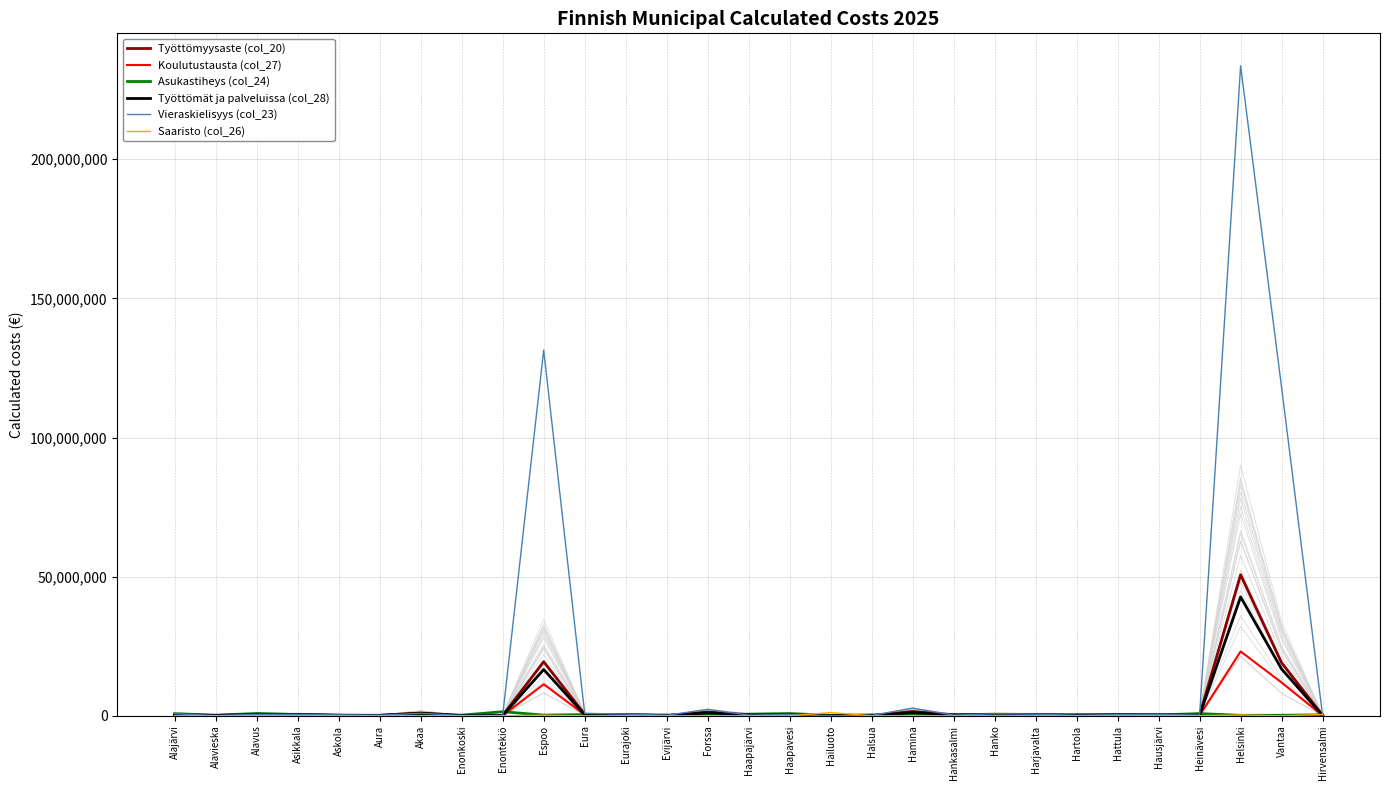

Reading right to left, list all the values displayed in this chart.

Työttömyysaste (col_20): Hirvensalmi=145962.0	Vantaa=19057794.9	Helsinki=50671336.5	Heinävesi=246379.9	Hausjärvi=353793.1	Hattula=374134.9	Hartola=205619.2	Harjavalta=463339.6	Hanko=537322.8	Hankasalmi=331241.4	Hamina=1558396.8	Halsua=64289.4	Hailuoto=66278.5	Haapavesi=386744.1	Haapajärvi=401955.7	Forssa=1348300.9	Evijärvi=72240.4	Eurajoki=398282.0	Eura=512954.0	Espoo=19431718.1	Enontekiö=150469.5	Enonkoski=81894.9	Akaa=1009201.1	Aura=168394.0	Askola=200127.7	Asikkala=491609.5	Alavus=538536.0	Alavieska=147248.5	Alajärvi=408868.0
Koulutustausta (col_27): Hirvensalmi=56384.0	Vantaa=11944306.8	Helsinki=23118982.4	Heinävesi=123531.8	Hausjärvi=216487.1	Hattula=172271.1	Hartola=111608.3	Harjavalta=231565.7	Hanko=353204.7	Hankasalmi=125300.7	Hamina=575880.5	Halsua=36739.0	Hailuoto=15059.1	Haapavesi=171481.5	Haapajärvi=185693.8	Forssa=652385.9	Evijärvi=61285.1	Eurajoki=245988.5	Eura=375363.8	Espoo=11325066.2	Enontekiö=50713.0	Enonkoski=39716.5	Akaa=400895.6	Aura=111056.6	Askola=138126.9	Asikkala=242771.5	Alavus=300305.3	Alavieska=62919.3	Alajärvi=224625.3
Asukastiheys (col_24): Hirvensalmi=354764.1	Vantaa=181825.1	Helsinki=163618.2	Heinävesi=785635.7	Hausjärvi=297031.3	Hattula=272905.4	Hartola=414144.4	Harjavalta=94184.8	Hanko=89699.8	Hankasalmi=436058.3	Hamina=465195.5	Halsua=315009.4	Hailuoto=156806.8	Haapavesi=801371.3	Haapajärvi=584635.0	Forssa=189826.4	Evijärvi=270129.0	Eurajoki=392840.7	Eura=441565.4	Espoo=238268.8	Enontekiö=1466033.8	Enonkoski=233089.7	Akaa=223692.6	Aura=72469.2	Askola=162039.3	Asikkala=429742.7	Alavus=829249.9	Alavieska=191862.9	Alajärvi=769503.5
Työttömät ja palveluissa (col_28): Hirvensalmi=103883.3	Vantaa=16786027.5	Helsinki=42714633.5	Heinävesi=177361.8	Hausjärvi=315028.3	Hattula=324318.7	Hartola=140200.3	Harjavalta=354723.6	Hanko=402864.7	Hankasalmi=232259.5	Hamina=1152851.7	Halsua=44762.7	Hailuoto=42229.0	Haapavesi=266887.3	Haapajärvi=290535.5	Forssa=1062481.6	Evijärvi=61654.3	Eurajoki=312494.6	Eura=388506.8	Espoo=16610354.9	Enontekiö=112329.1	Enonkoski=55742.3	Akaa=864849.9	Aura=131754.5	Askola=176517.2	Asikkala=349656.1	Alavus=434114.1	Alavieska=103883.3	Alajärvi=347122.4
Vieraskielisyys (col_23): Hirvensalmi=111579.9	Vantaa=117931130.5	Helsinki=233570444.6	Heinävesi=228473.2	Hausjärvi=502995.2	Hattula=409126.4	Hartola=152315.5	Harjavalta=584466.3	Hanko=726155.1	Hankasalmi=214304.3	Hamina=2759389.4	Halsua=90326.6	Hailuoto=30108.9	Haapavesi=410897.5	Haapajärvi=235557.6	Forssa=2305985.2	Evijärvi=173568.8	Eurajoki=602177.4	Eura=860759.5	Espoo=131423446.4	Enontekiö=104495.5	Enonkoski=86784.4	Akaa=871386.1	Aura=203677.6	Askola=325884.2	Asikkala=455175.3	Alavus=492368.6	Alavieska=83242.2	Alajärvi=726155.1
Saaristo (col_26): Hirvensalmi=477374.7	Vantaa=0.0	Helsinki=290614.4	Heinävesi=0.0	Hausjärvi=0.0	Hattula=0.0	Hartola=0.0	Harjavalta=0.0	Hanko=0.0	Hankasalmi=0.0	Hamina=0.0	Halsua=0.0	Hailuoto=1147099.0	Haapavesi=0.0	Haapajärvi=0.0	Forssa=0.0	Evijärvi=0.0	Eurajoki=0.0	Eura=0.0	Espoo=188235.5	Enontekiö=0.0	Enonkoski=0.0	Akaa=0.0	Aura=0.0	Askola=0.0	Asikkala=0.0	Alavus=0.0	Alavieska=0.0	Alajärvi=0.0